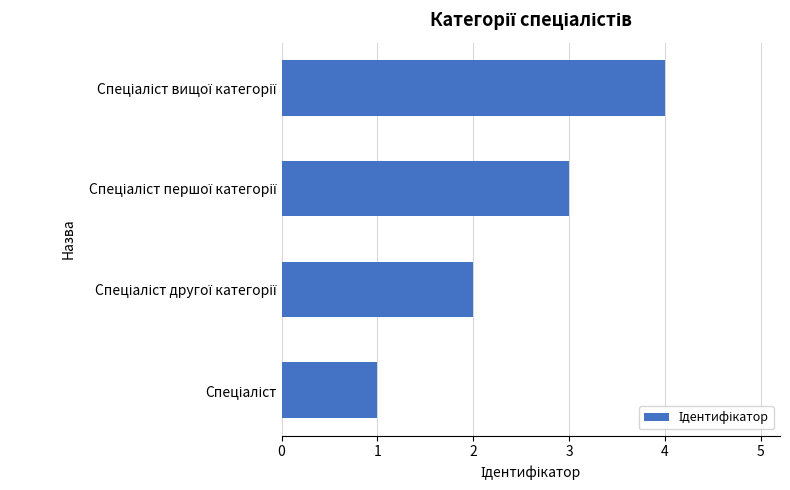

What is the maximum value shown in the chart?

4